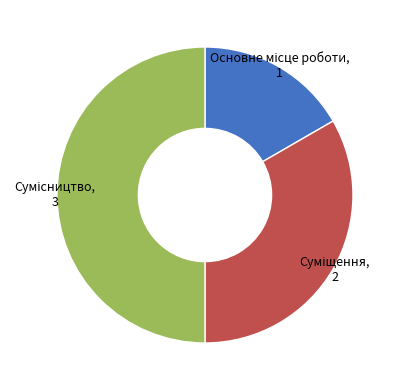

To the nearest percent, what is the average slice percentage?

33%